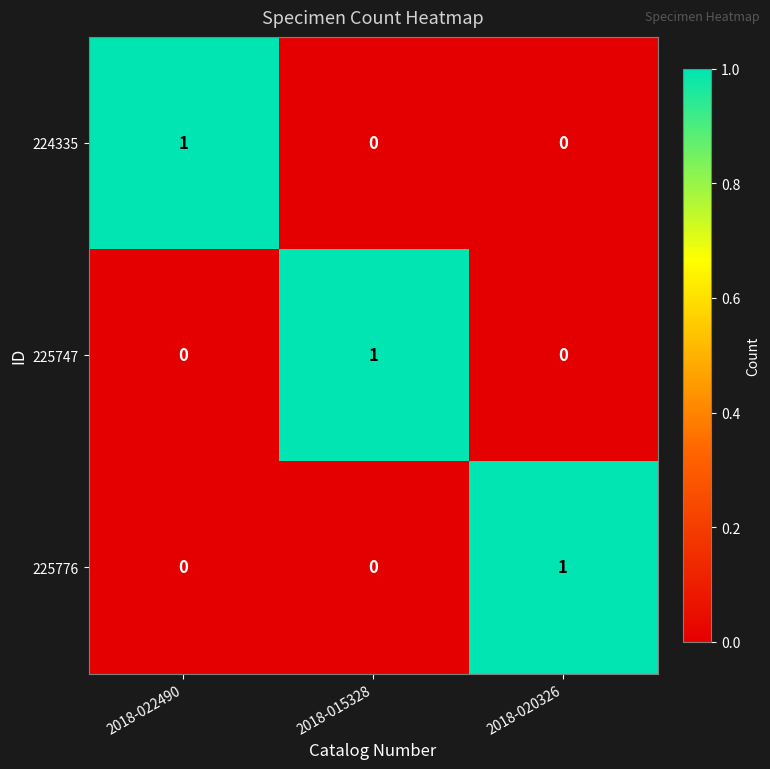

At how many categories does at least one series exceed 0?

3